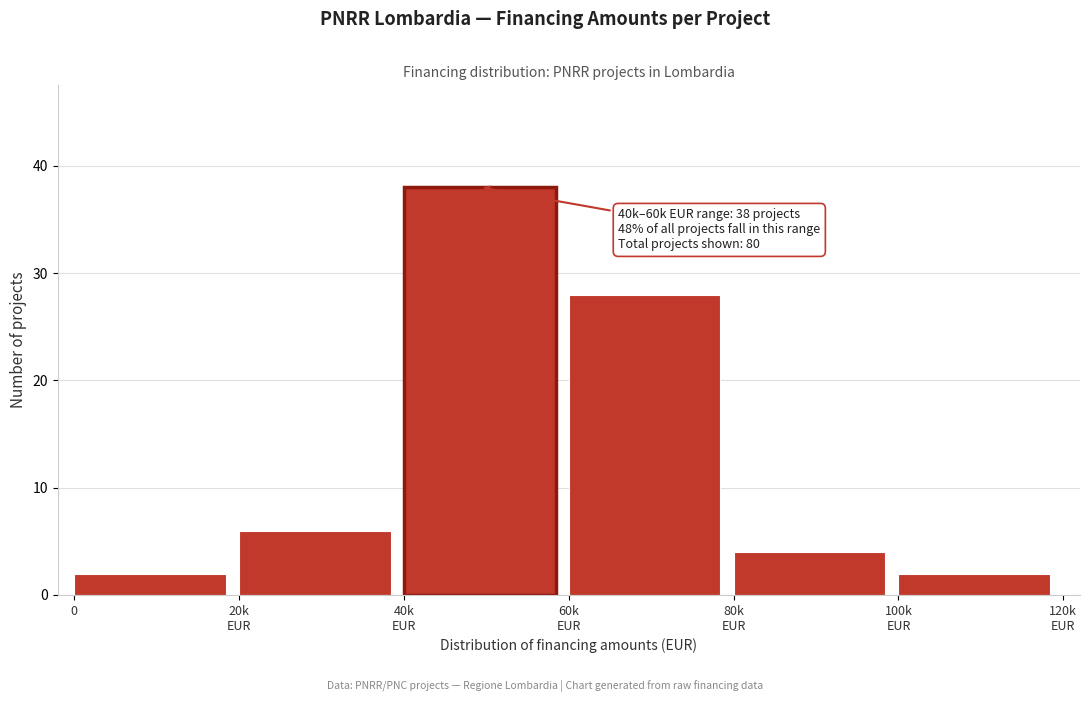

Reading left to right, list all the values displayed in this chart.

2	6	38	28	4	2